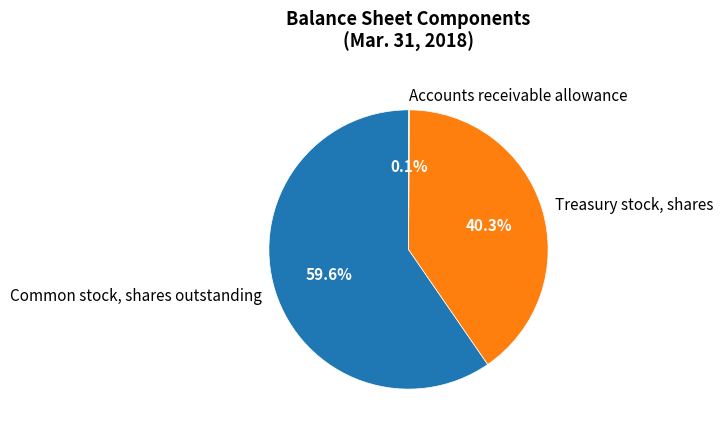

How much of the chart is everything except Common stock, shares outstanding?

40.4%